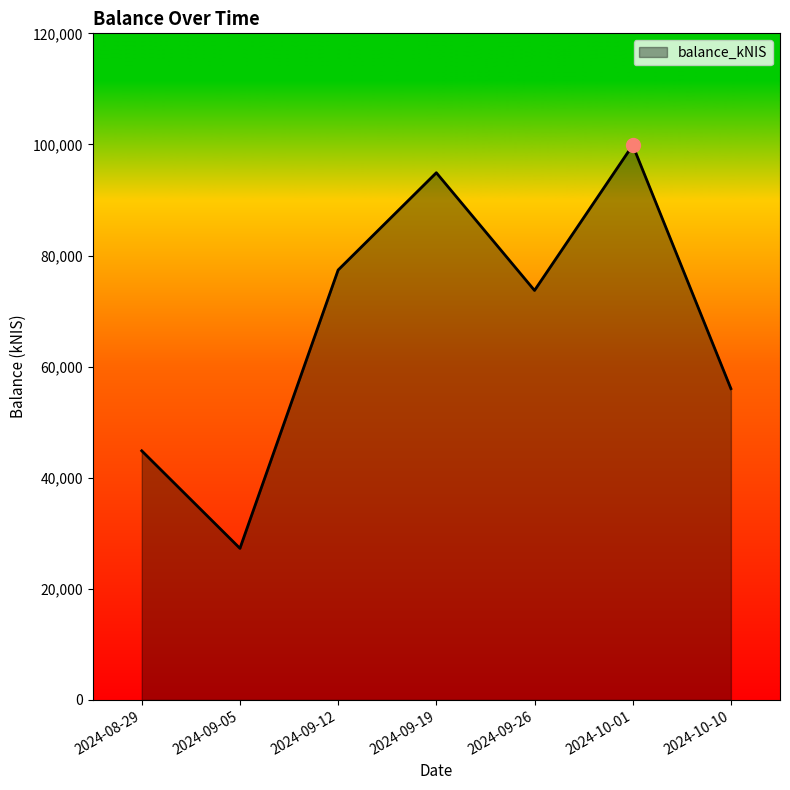

Which has a higher value, 2024-09-05 or 2024-10-01?

2024-10-01